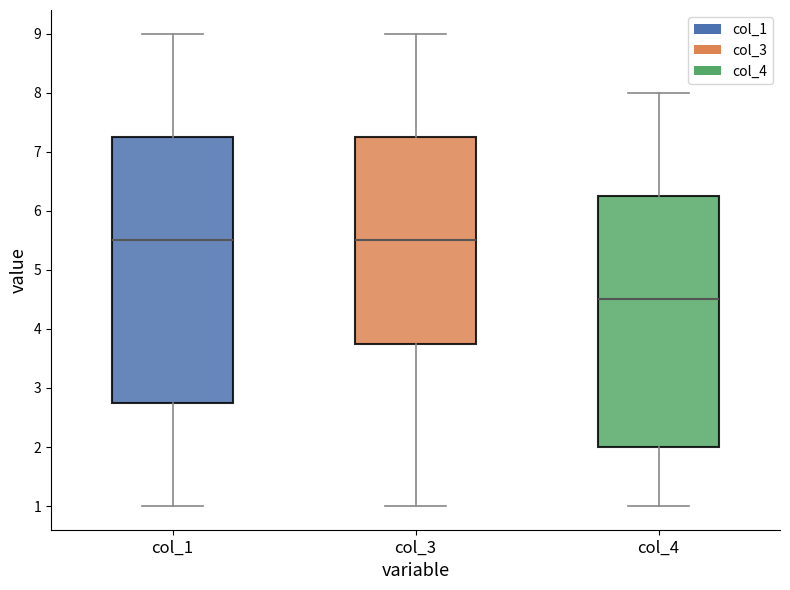

Where is the lower edge of the box for col_3 on the y-axis? The values are not printed on the chart, so give them approximately, as read against the axis.

3.8